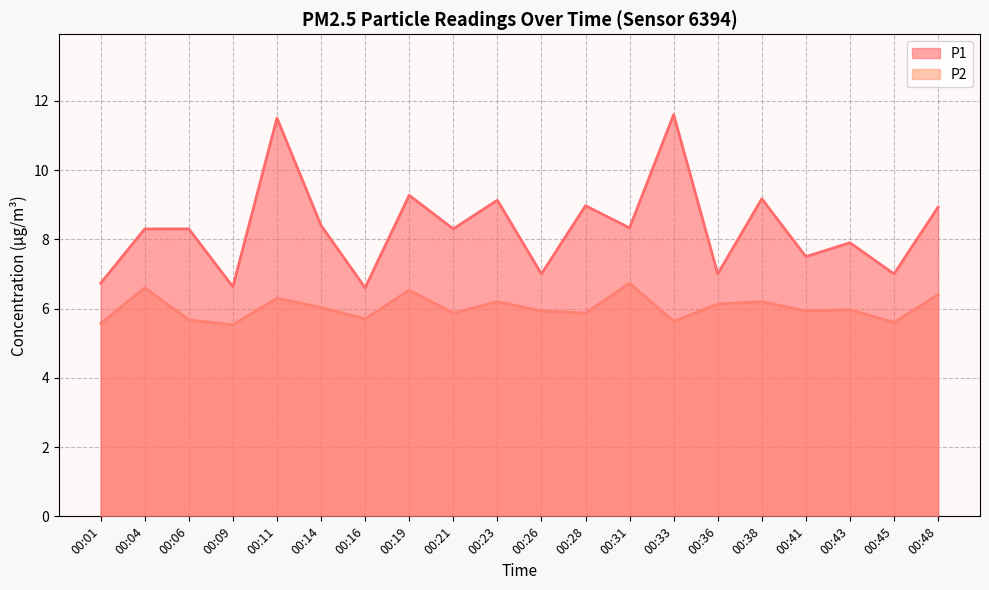

True or false: P2 has more than 0 points higher than both neighbors.

True